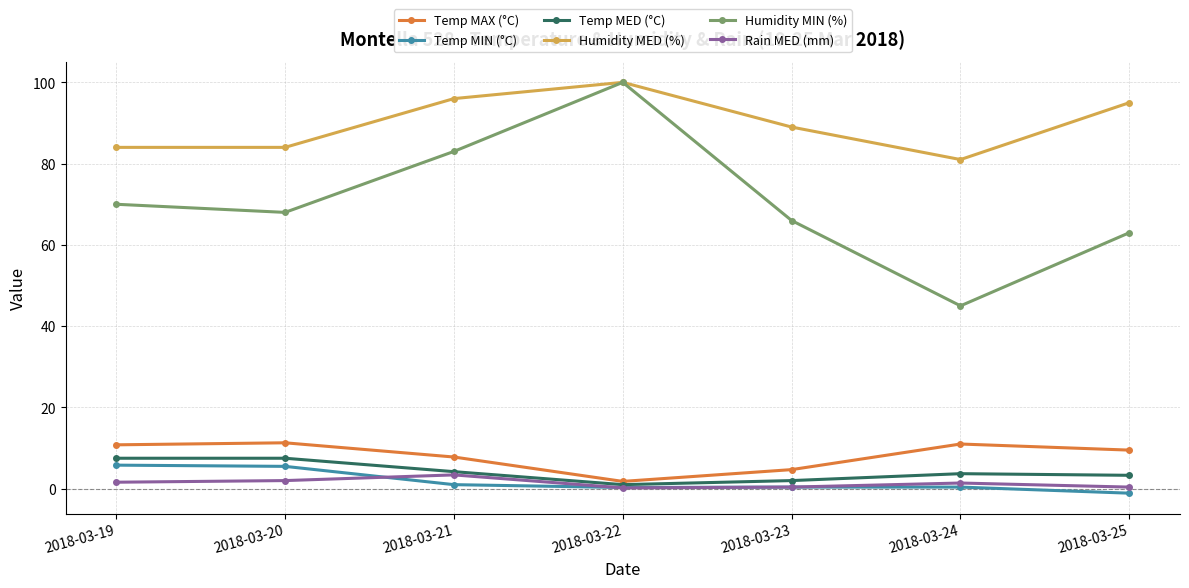

How many lines are shown in the chart?

6